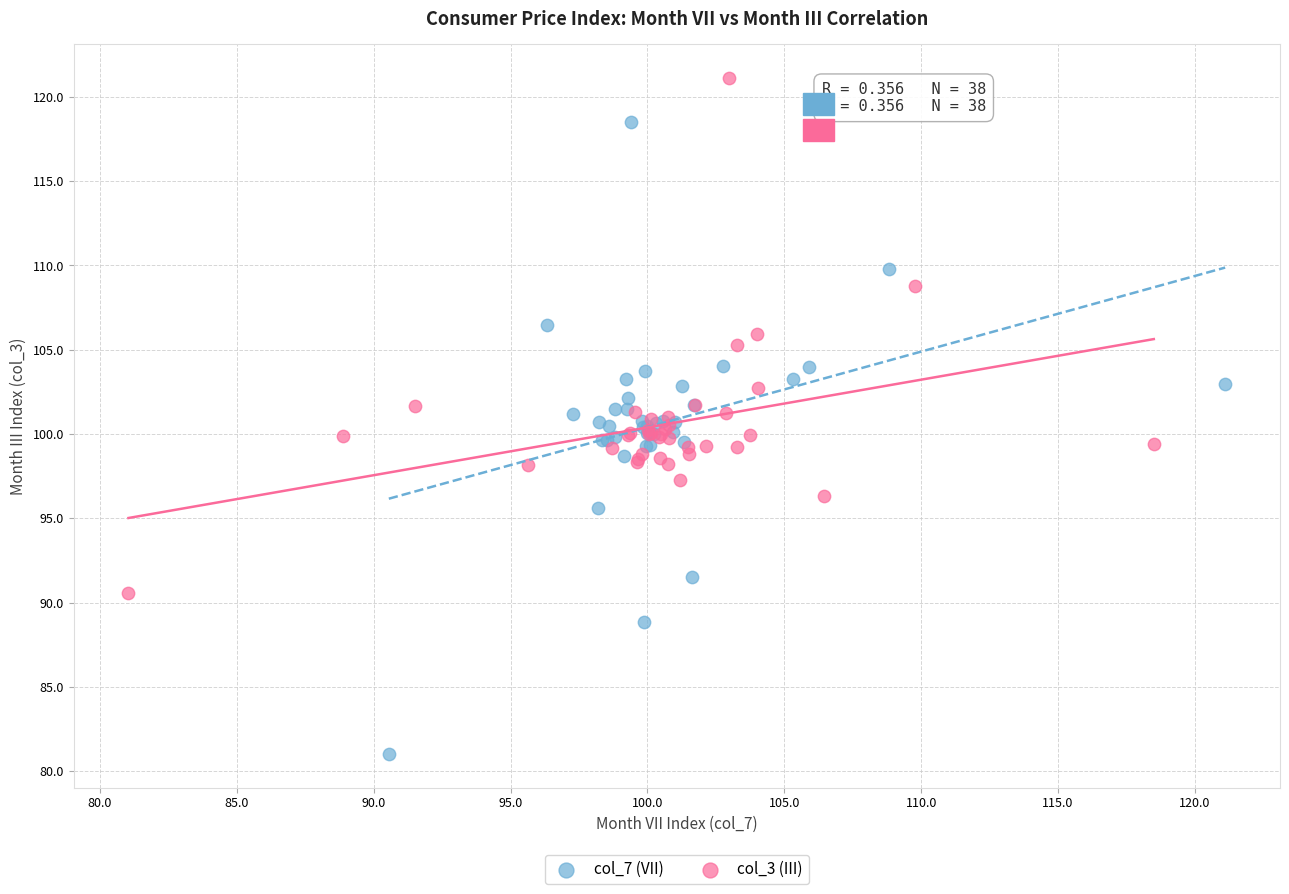

What are all the series names shown in the legend?

col_7 (VII), col_3 (III)